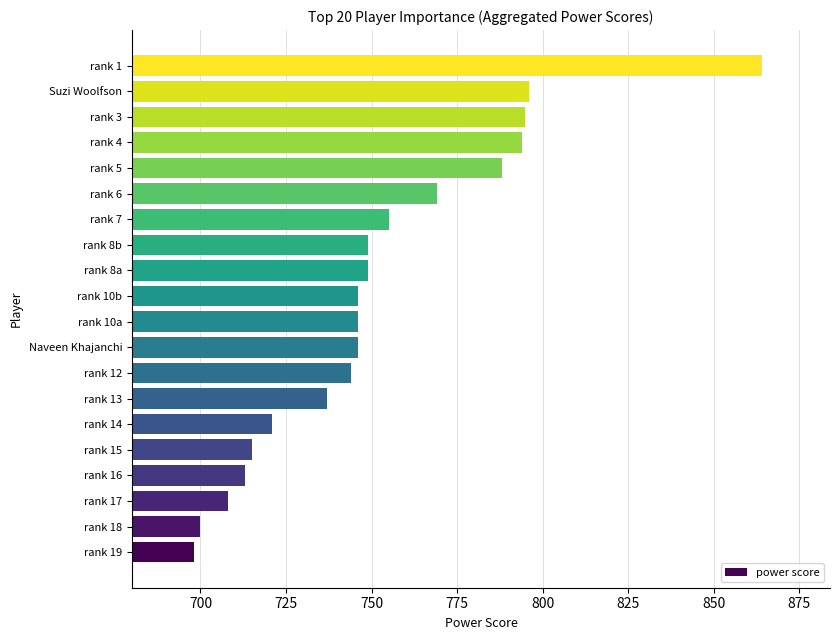

What is the difference between the second highest and second lowest values?

96